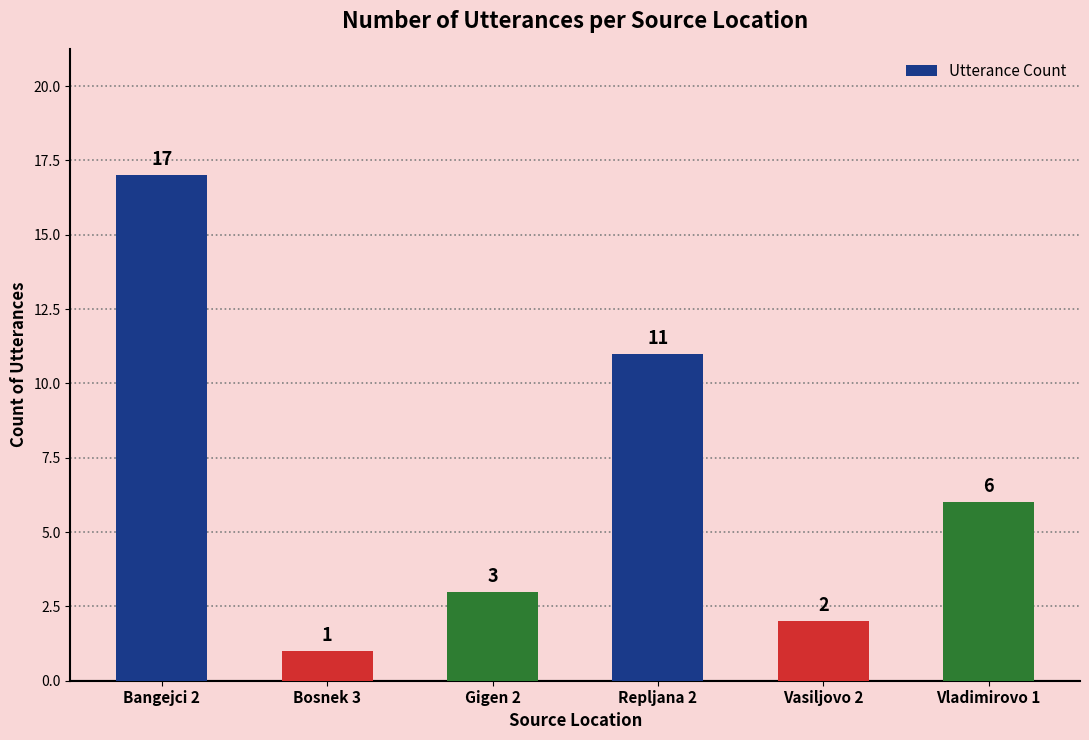

Rank the categories by value from highest to lowest.

Bangejci 2, Repljana 2, Vladimirovo 1, Gigen 2, Vasiljovo 2, Bosnek 3